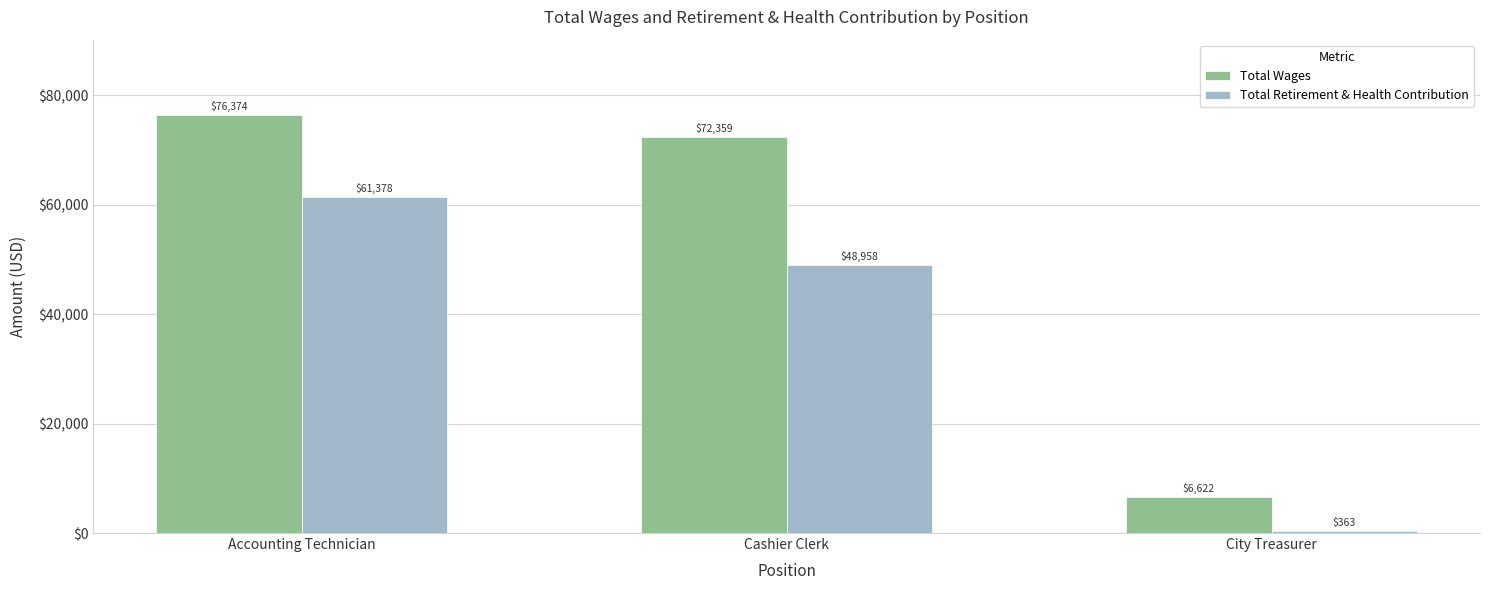

How many bars are there in each group?

2